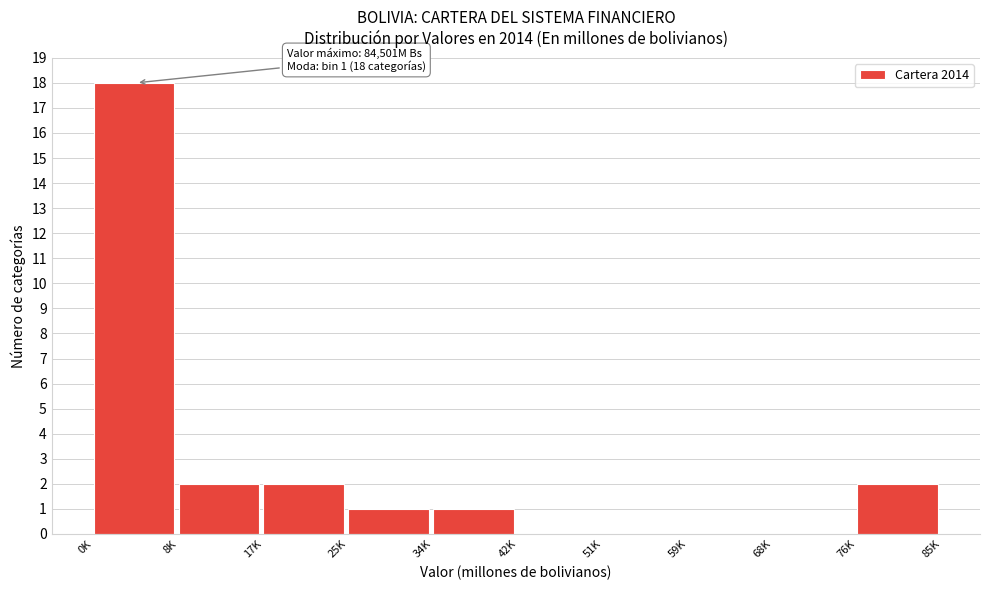

Reading left to right, what are all the values shown in this chart?

0K=18	8K=2	17K=2	25K=1	34K=1	42K=0	51K=0	59K=0	68K=0	76K=2